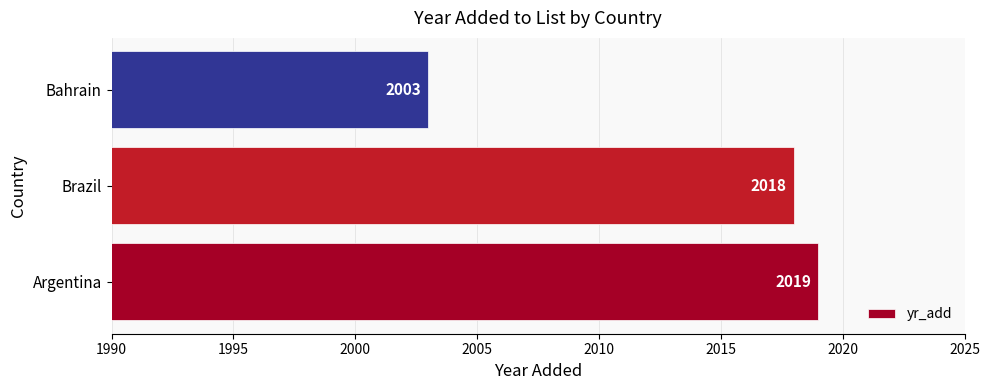

How many categories are shown in the chart?

3